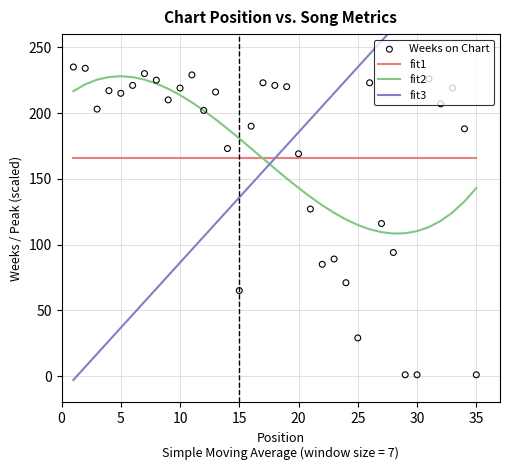

What are all the series names shown in the legend?

fit1, fit2, fit3, Weeks on Chart